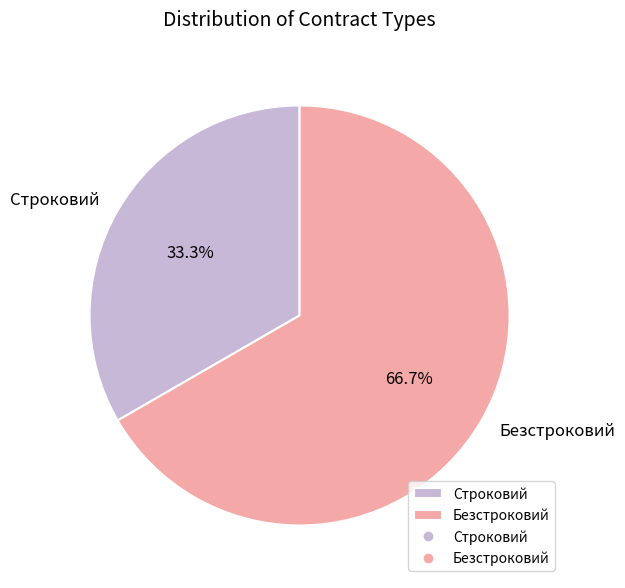

To the nearest percent, what portion does Безстроковий represent?

67%